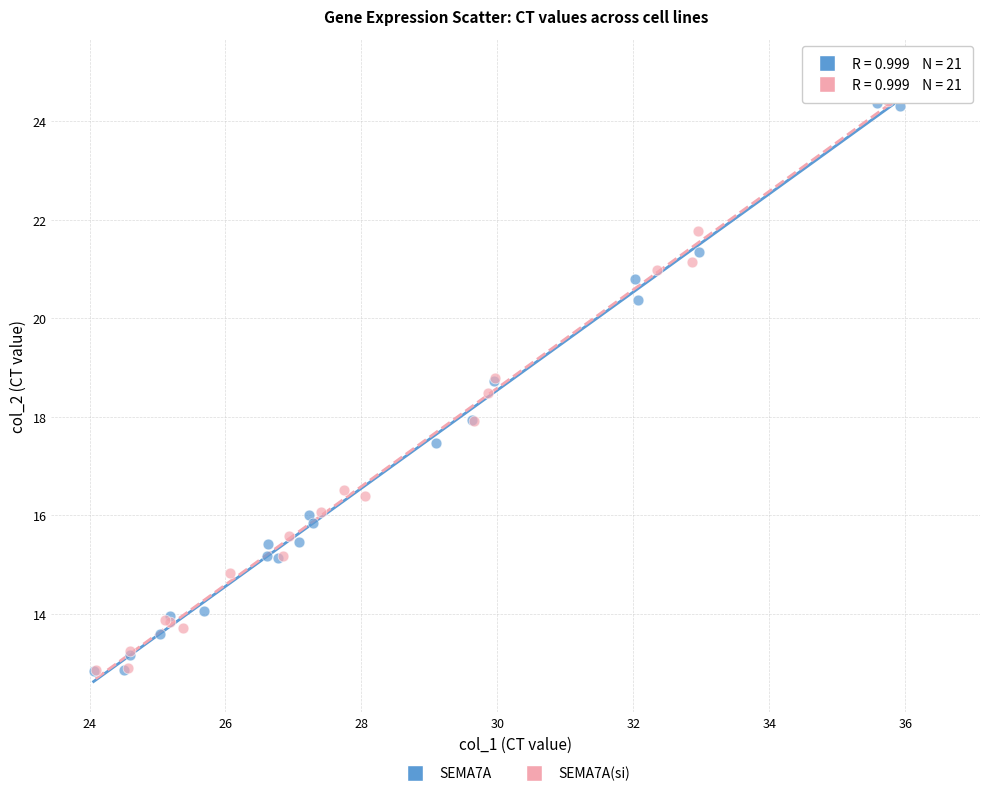

Which series has the largest Y range (max minus min)?

SEMA7A(si)